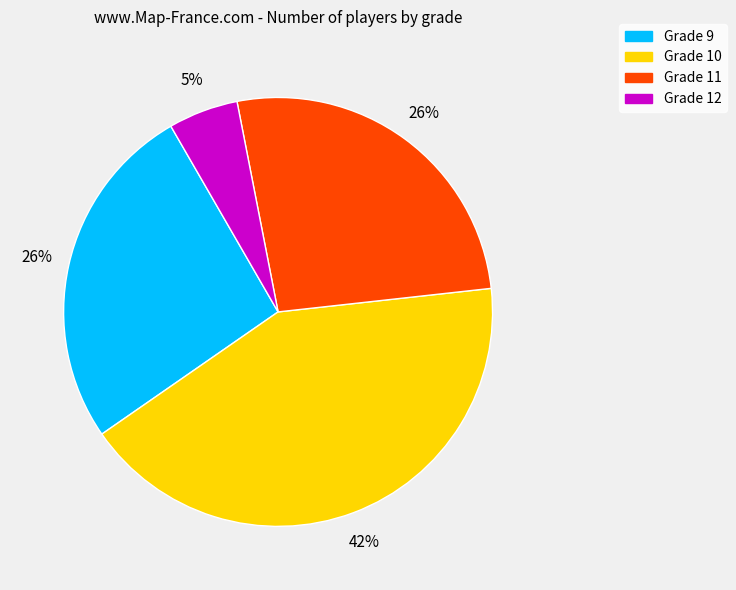

Which has a higher value, Grade 10 or Grade 11?

Grade 10